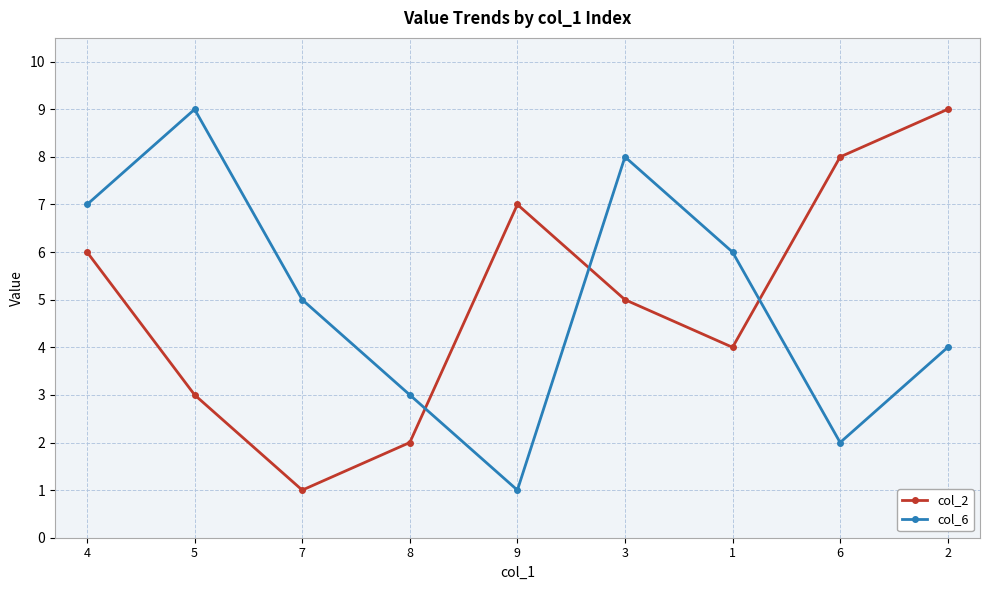

What is the difference between the maximum and minimum values in the col_2 series?

8